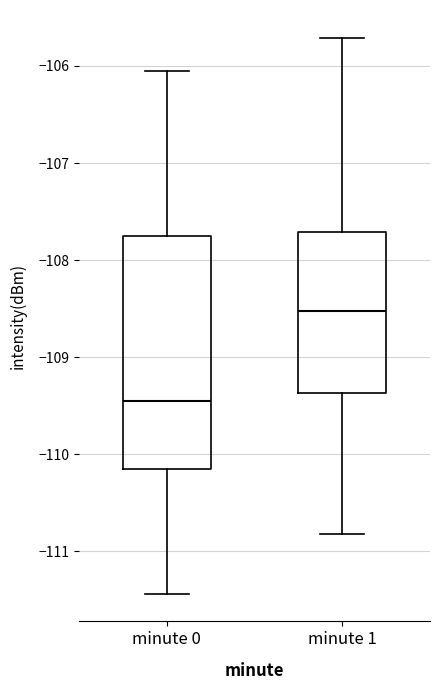

Reading left to right, read every box against the y-axis: the position of its median line, the range the box covers, and the ends of its whiskers. The values are not printed on the chart, so give them approximately, as read against the axis.

minute 0: median -109.5, box -110.1 to -107.8, whiskers -111.4 to -106.1
minute 1: median -108.5, box -109.4 to -107.7, whiskers -110.8 to -105.7